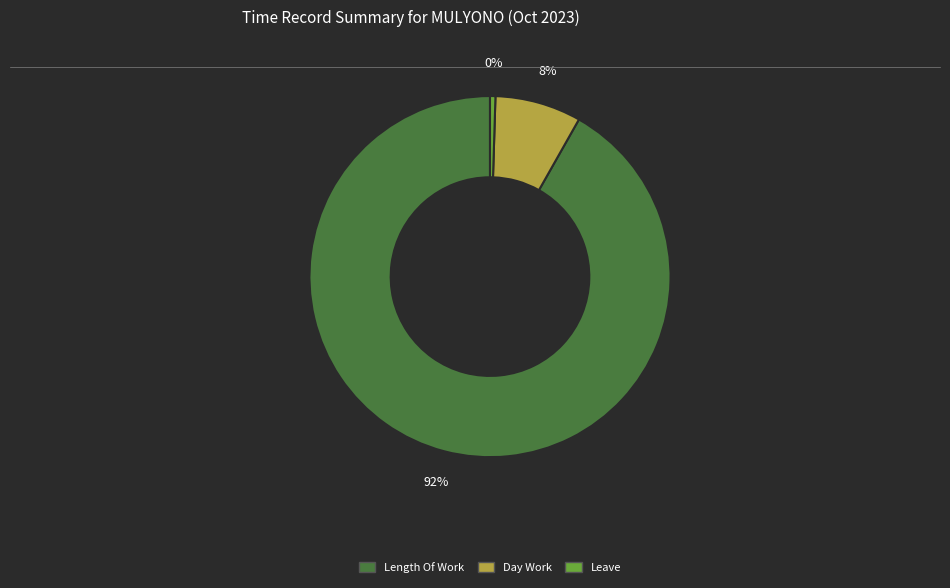

How many segments does this pie chart have?

3